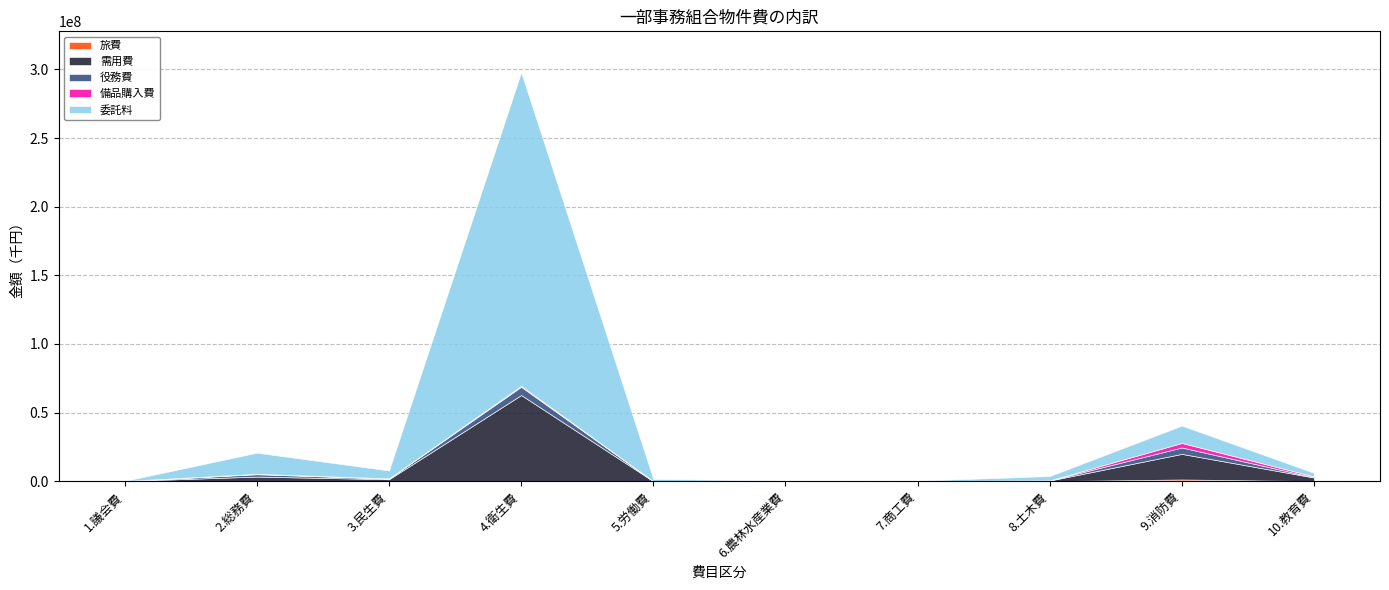

How many values in the 旅費 series are below 74893?

5